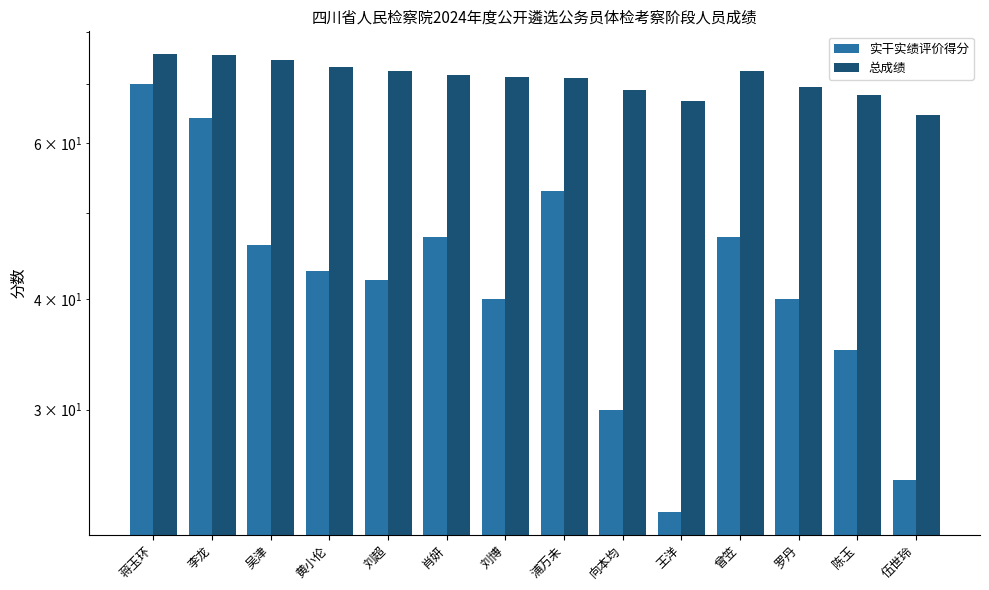

What is the value of the 实干实绩评价得分 bar at the 3rd from the left?

46.0